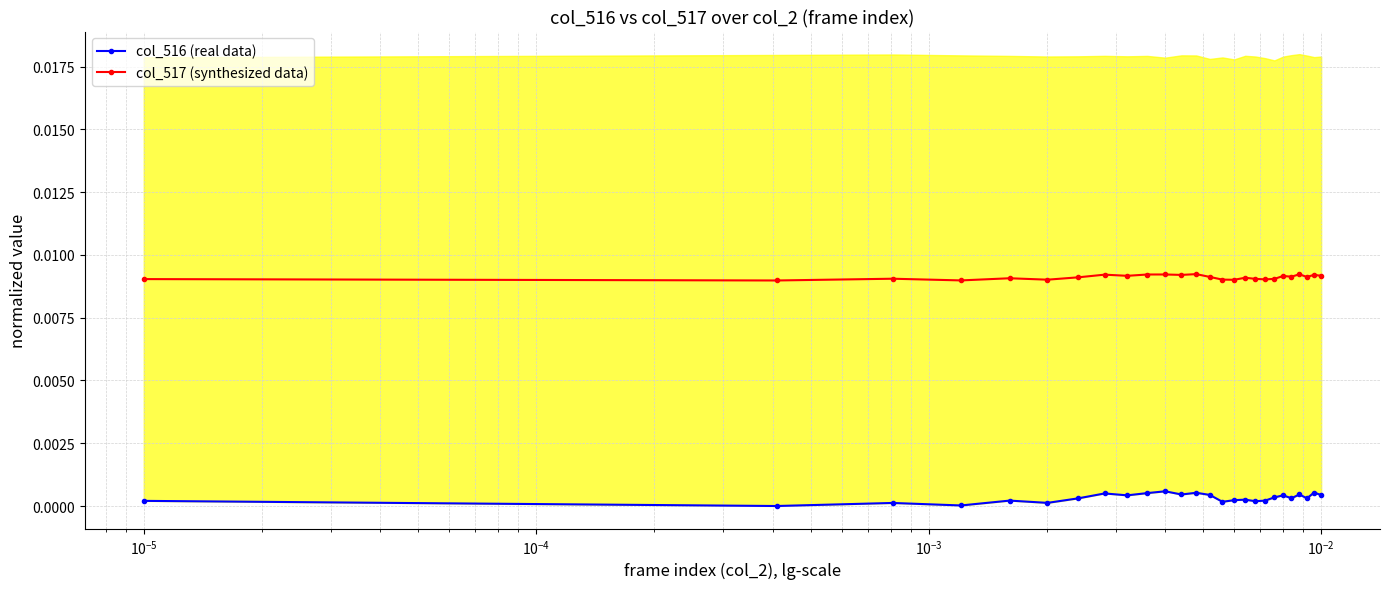

True or false: col_517 (synthesized data) and col_516 (real data) intersect in this chart.

False